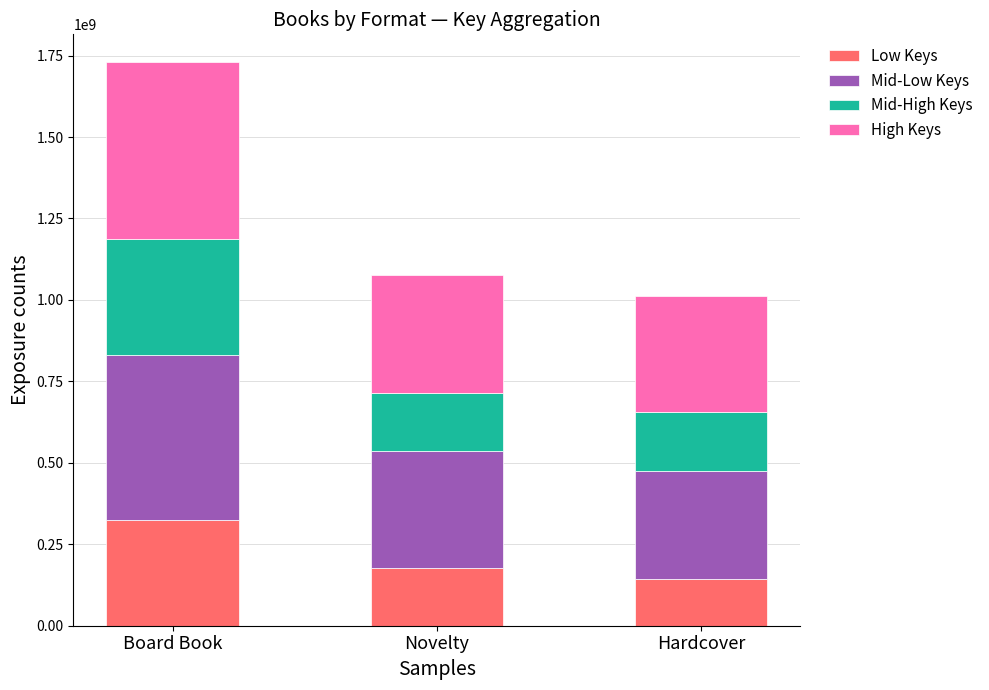

The Low Keys series shows 178326000 at Novelty. True or false?

True